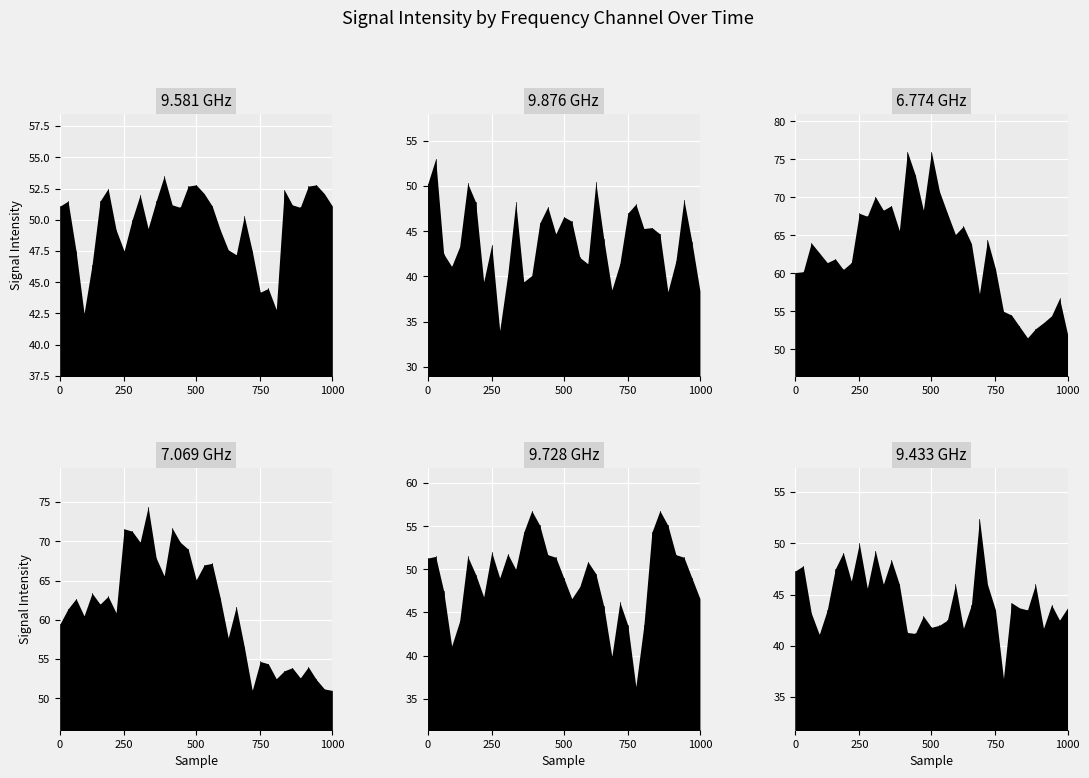

Reading right to left, transcribe all the data shown in this chart.

  9.581: 05:50=51.1	05:40=52.1	05:30=52.8	05:20=52.7	05:10=51.0	05:00=51.2	04:50=52.4	04:40=42.8	04:30=44.5	04:20=44.2	04:10=47.5	04:00=50.3	03:50=47.2	03:40=47.6	03:30=49.2	03:20=51.1	03:10=52.1	03:00=52.8	02:50=52.7	02:40=51.0	02:30=51.2	02:20=53.5	02:10=51.5	02:00=49.3	01:50=52.0	01:40=50.0	01:30=47.5	01:10=49.2	01:00=52.5	00:50=51.5	00:40=46.4	00:30=42.5	00:20=47.5	00:10=51.5	00:00=51.1
  9.876: 05:50=38.4	05:40=43.8	05:30=48.5	05:20=41.7	05:10=38.3	05:00=44.7	04:50=45.4	04:40=45.3	04:30=48.0	04:20=47.0	04:10=41.4	04:00=38.5	03:50=44.1	03:40=50.4	03:30=41.4	03:20=42.1	03:10=46.1	03:00=46.6	02:50=44.7	02:40=47.7	02:30=45.9	02:20=40.1	02:10=39.4	02:00=48.2	01:50=40.2	01:40=34.0	01:30=43.5	01:10=39.4	01:00=48.2	00:50=50.3	00:40=43.3	00:30=41.1	00:20=42.5	00:10=53.0	00:00=50.2
  6.774: 05:50=52.0	05:40=56.7	05:30=54.4	05:20=53.5	05:10=52.7	05:00=51.5	04:50=53.0	04:40=54.5	04:30=55.0	04:20=60.6	04:10=64.4	04:00=57.3	03:50=63.9	03:40=66.2	03:30=65.1	03:20=67.9	03:10=70.8	03:00=76.0	02:50=68.3	02:40=72.9	02:30=76.0	02:20=65.6	02:10=68.9	02:00=68.3	01:50=70.1	01:40=67.5	01:30=67.9	01:10=61.4	01:00=60.5	00:50=61.9	00:40=61.4	00:30=62.7	00:20=64.0	00:10=60.2	00:00=60.1
  7.069: 05:50=51.0	05:40=51.2	05:30=52.4	05:20=54.0	05:10=52.6	05:00=53.9	04:50=53.5	04:40=52.5	04:30=54.4	04:20=54.7	04:10=51.0	04:00=56.6	03:50=61.7	03:40=57.7	03:30=62.8	03:20=67.2	03:10=67.0	03:00=65.1	02:50=69.0	02:40=69.9	02:30=71.7	02:20=65.6	02:10=67.9	02:00=74.4	01:50=69.9	01:40=71.3	01:30=71.6	01:10=60.9	01:00=63.0	00:50=62.0	00:40=63.4	00:30=60.5	00:20=62.7	00:10=61.4	00:00=59.5
  9.728: 05:50=46.6	05:40=49.0	05:30=51.4	05:20=51.7	05:10=55.1	05:00=56.8	04:50=54.3	04:40=43.5	04:30=36.4	04:20=43.5	04:10=46.2	04:00=39.9	03:50=45.7	03:40=49.5	03:30=50.9	03:20=48.0	03:10=46.6	03:00=49.0	02:50=51.4	02:40=51.7	02:30=55.1	02:20=56.8	02:10=54.3	02:00=50.0	01:50=51.8	01:40=49.0	01:30=52.0	01:10=46.8	01:00=49.4	00:50=51.5	00:40=44.0	00:30=41.1	00:20=47.5	00:10=51.5	00:00=51.3
  9.433: 05:50=43.7	05:40=42.5	05:30=44.0	05:20=41.7	05:10=46.0	05:00=43.5	04:50=43.7	04:40=44.2	04:30=36.8	04:20=43.5	04:10=46.0	04:00=52.4	03:50=44.0	03:40=41.7	03:30=46.0	03:20=42.5	03:10=42.0	03:00=41.8	02:50=42.9	02:40=41.2	02:30=41.3	02:20=46.0	02:10=48.4	02:00=46.0	01:50=49.3	01:40=45.6	01:30=50.0	01:10=46.3	01:00=49.1	00:50=47.5	00:40=43.5	00:30=41.1	00:20=43.2	00:10=47.8	00:00=47.3